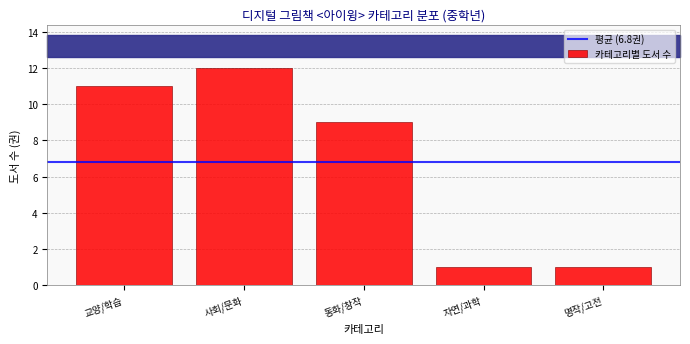

Reading left to right, list all the values displayed in this chart.

교양/학습=11	사회/문화=12	동화/창작=9	자연/과학=1	명작/고전=1